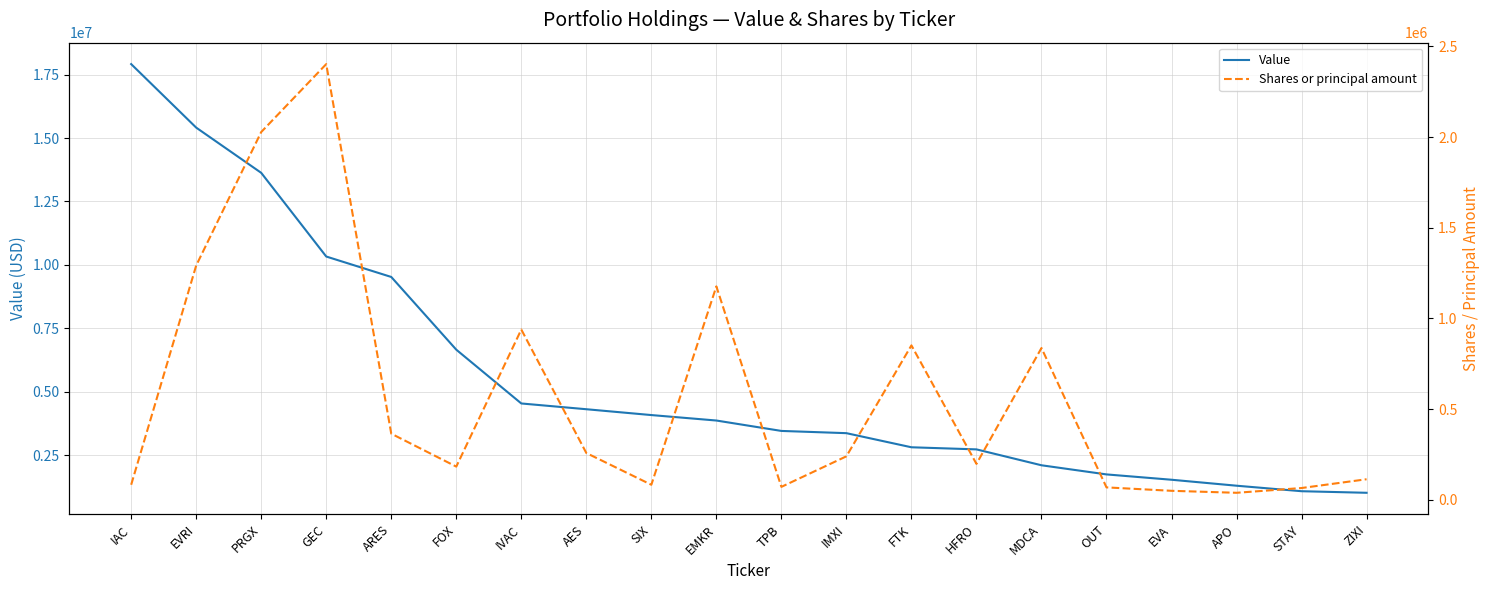

At ZIXI, list the series in order from largest to smallest.

Value, Shares or principal amount